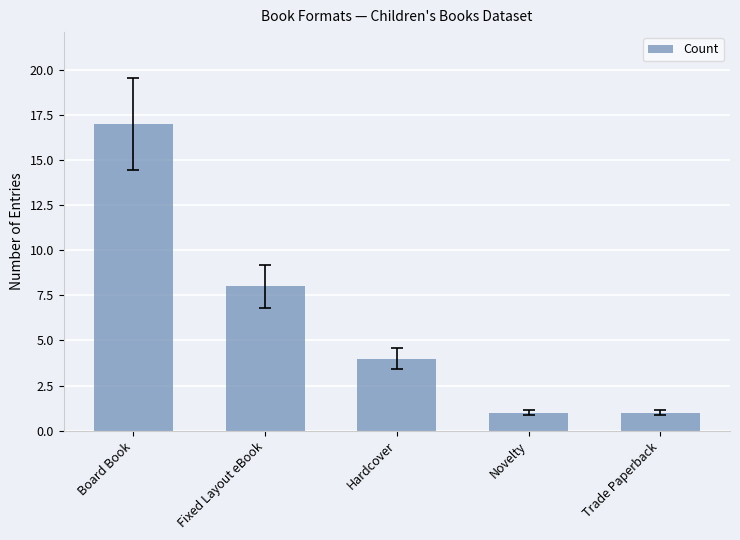

Which has a higher value, Novelty or Hardcover?

Hardcover